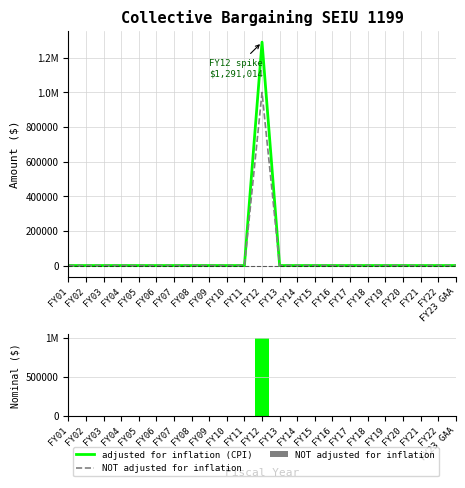

List the series in order of their peak value, lowest first.

NOT adjusted for inflation, adjusted for inflation (CPI)